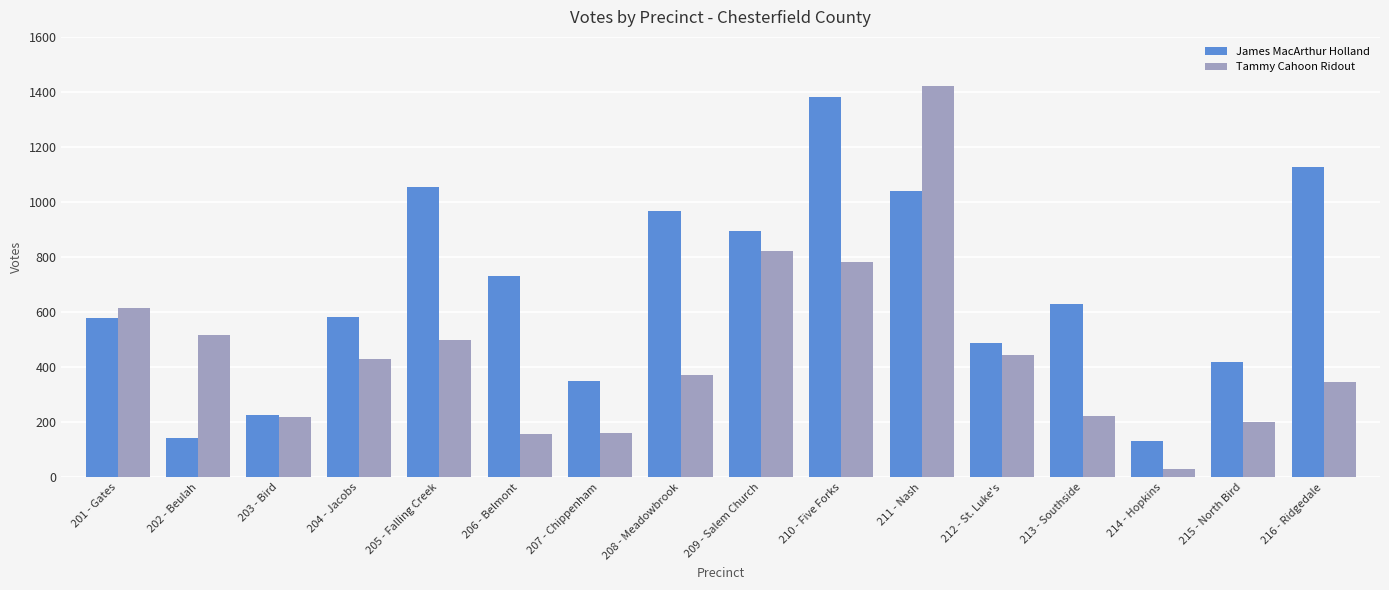

What is the label of the 8th bar from the right?

209 - Salem Church